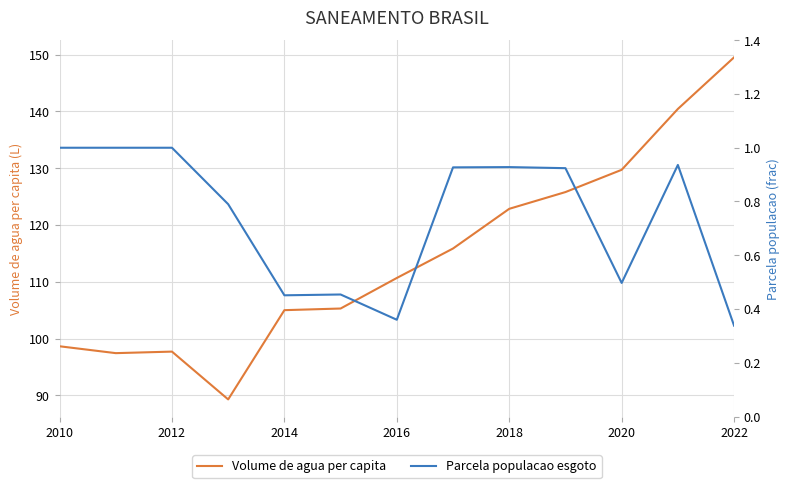

List the series in order of their overall mean, lowest first.

Parcela populacao esgoto, Volume de agua per capita